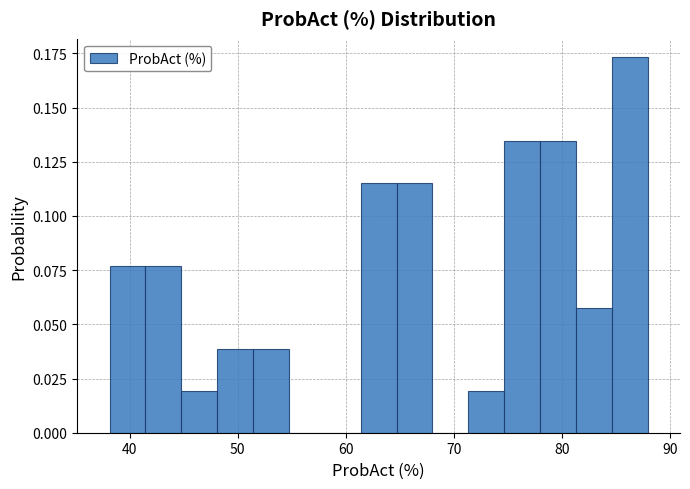

Read against the x-axis, roughly where is the centre of the tallest bar?

86